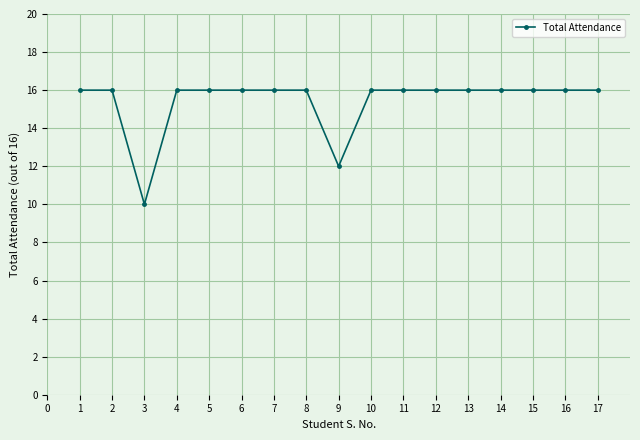

At which category does the data reach its first local valley?

3